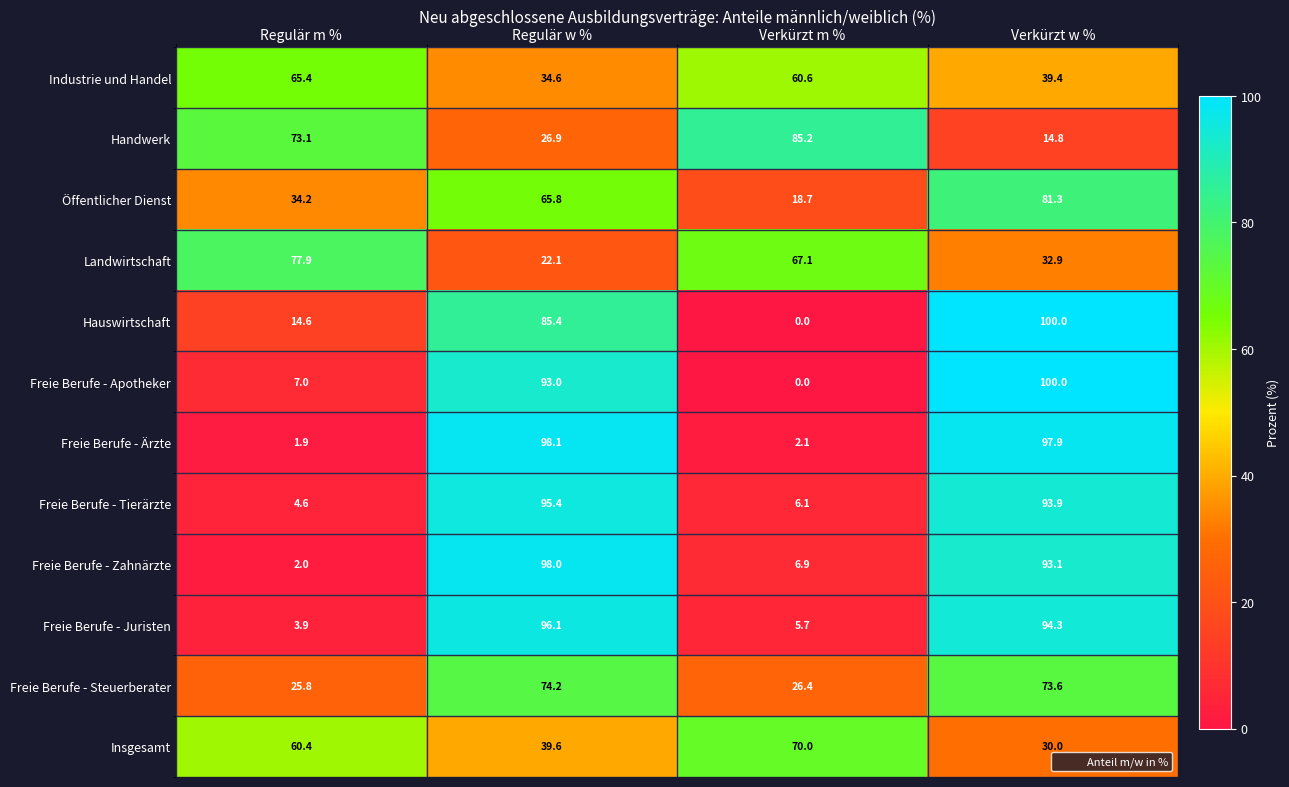

What is the difference between the Industrie und Handel values at Verkürzt w % and Verkürzt m %?

21.2